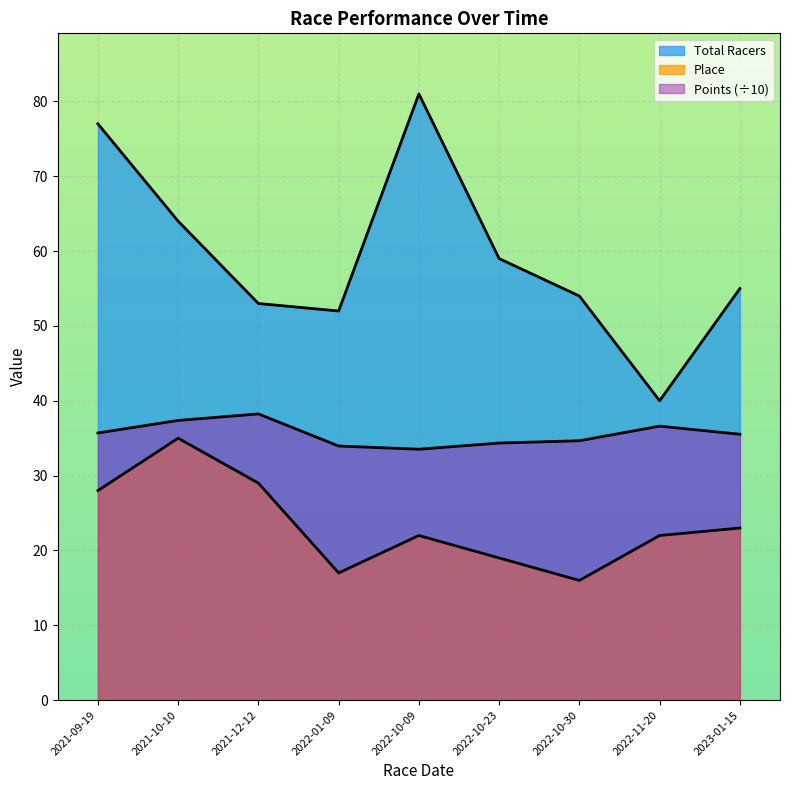

Where is Points nearest to the value 35?

2022-10-30